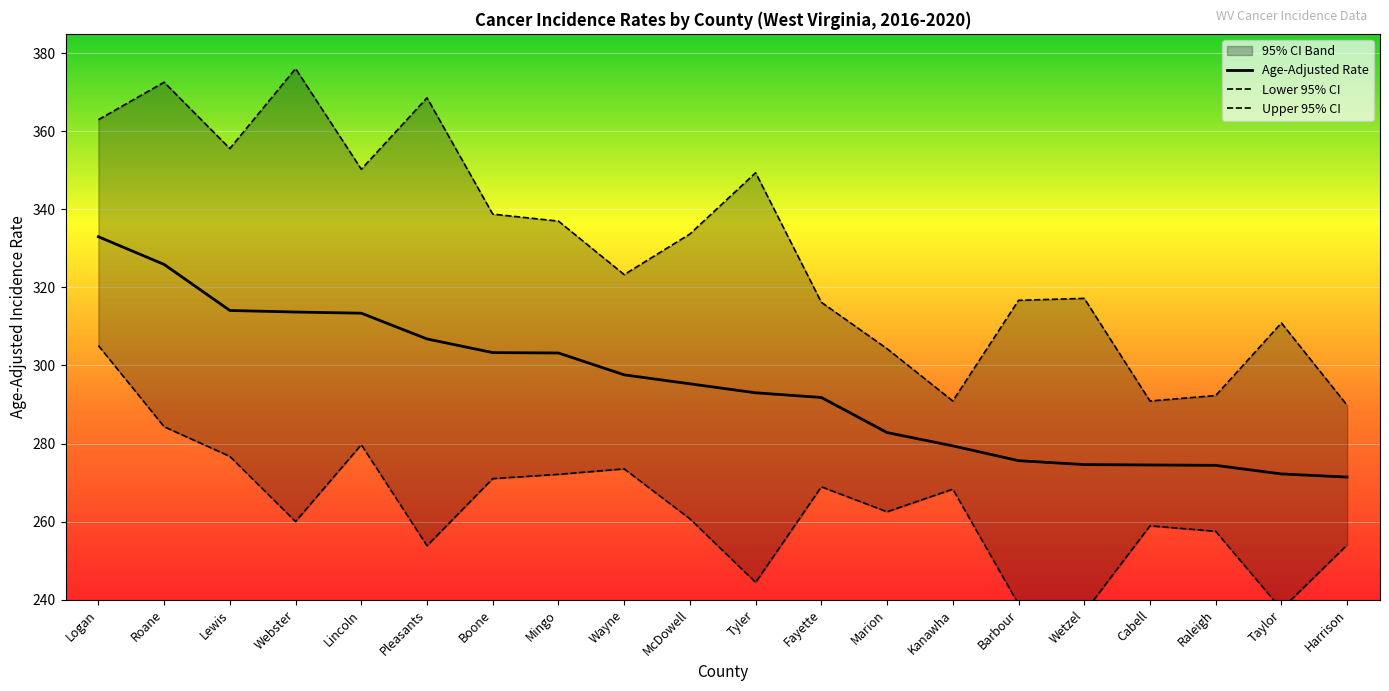

True or false: Age-Adjusted Rate has more than 2 points higher than both neighbors.

False